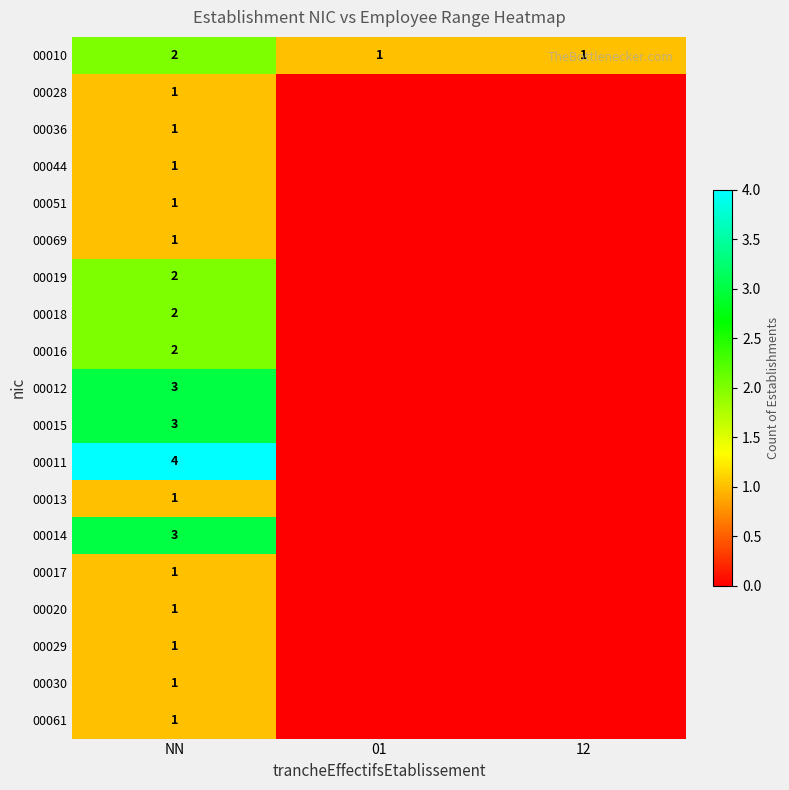

The value of 00069 at NN is 0. True or false?

False